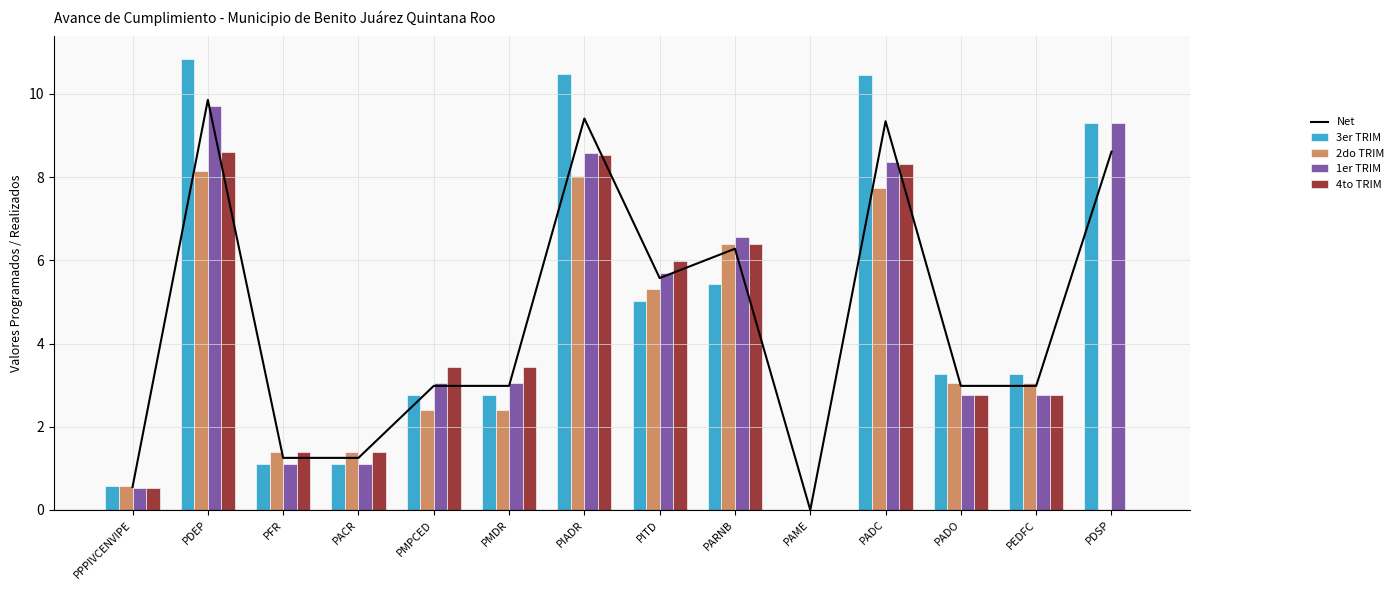

How many series are shown in this chart?

5